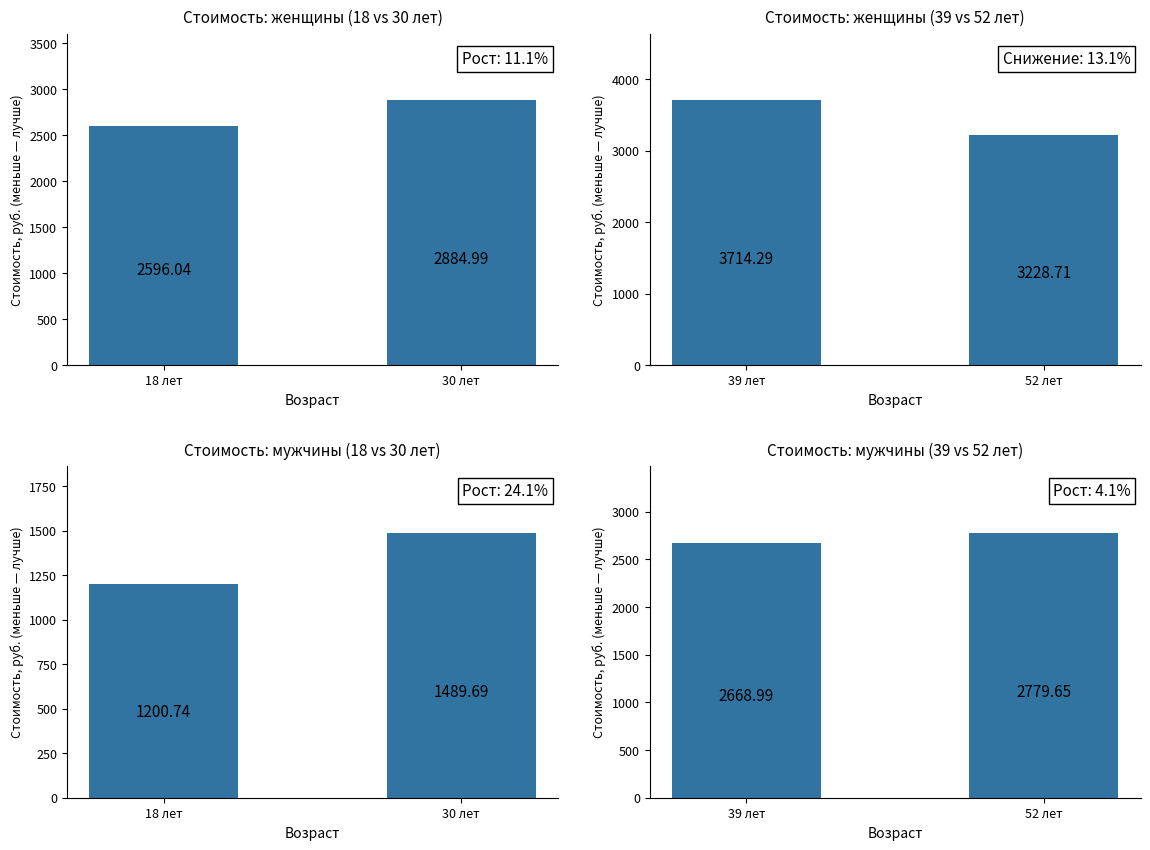

Between 39 лет and 52 лет, which series saw the biggest shift?

для женщин